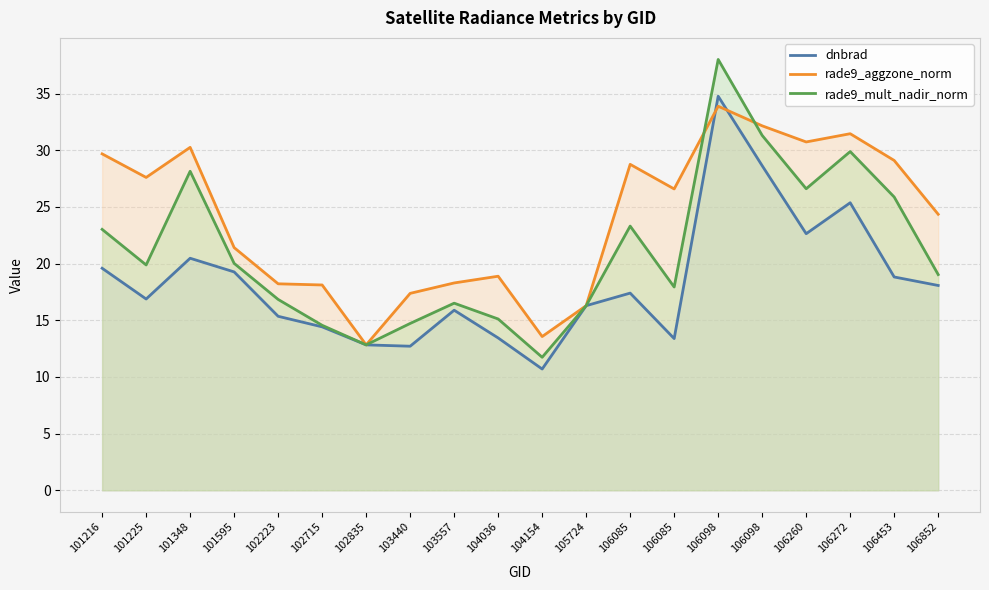

What is the minimum value for rade9_aggzone_norm?

12.8